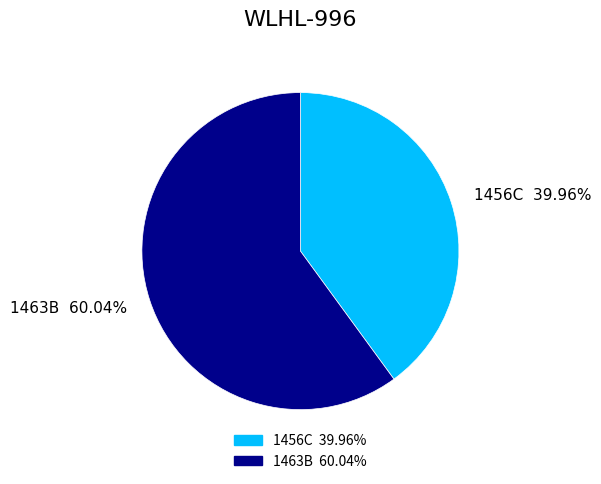

How many slices are in this pie chart?

2